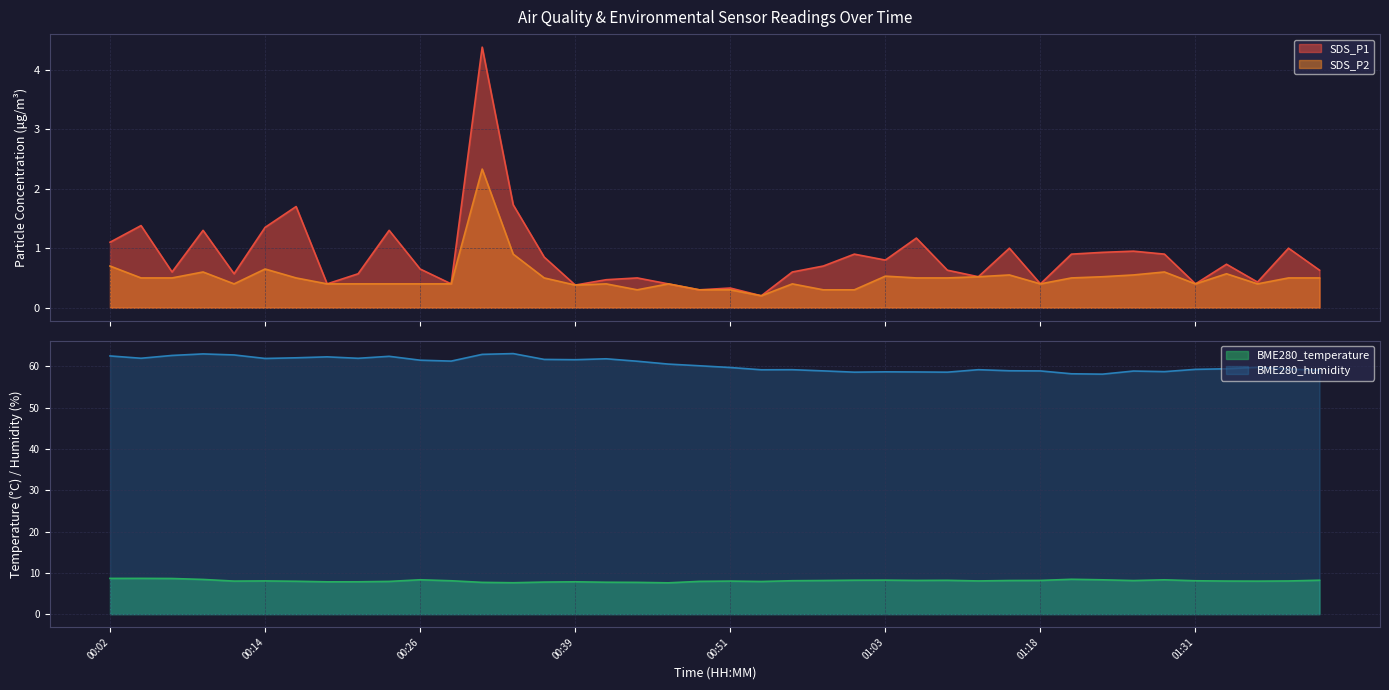

What is the greatest value displayed?

63.1